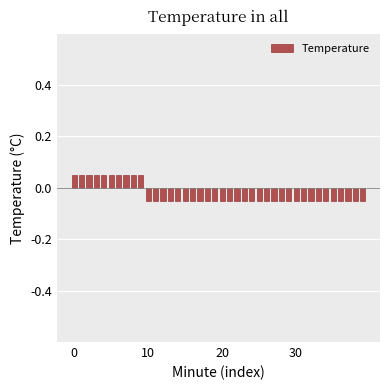

At which label is the value closest to 0?

10